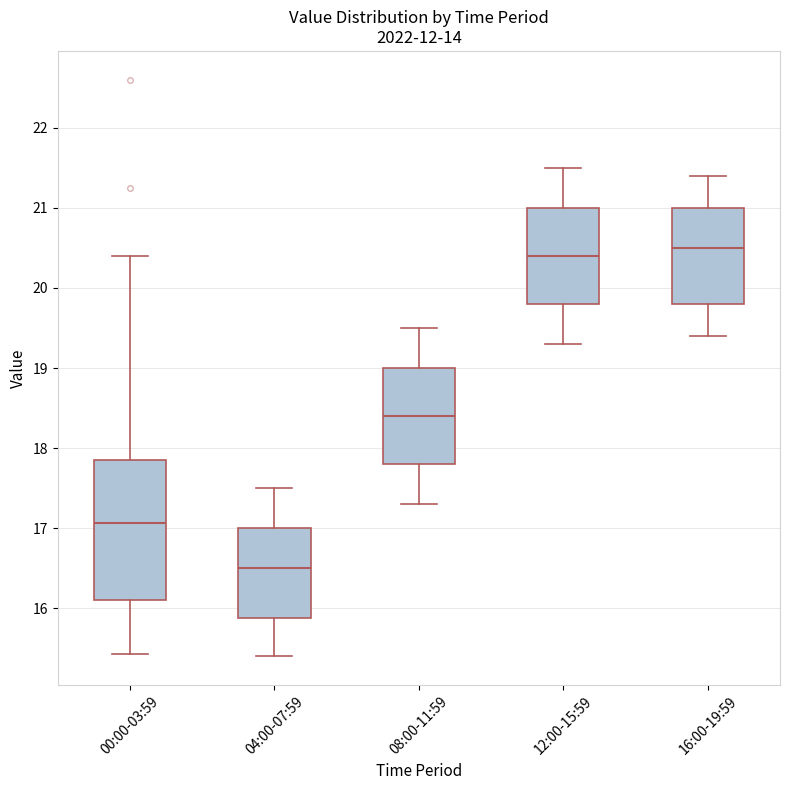

Reading left to right, transcribe this box plot: for each box, give where its median line is, the range the box spans, and where its two whiskers end, as read against the y-axis. The values are not printed on the chart, so give them approximately, as read against the axis.

00:00-03:59: median 17.1, box 16.1 to 17.9, whiskers 15.4 to 20.4
04:00-07:59: median 16.5, box 15.9 to 17.0, whiskers 15.4 to 17.5
08:00-11:59: median 18.4, box 17.8 to 19.0, whiskers 17.3 to 19.5
12:00-15:59: median 20.4, box 19.8 to 21.0, whiskers 19.3 to 21.5
16:00-19:59: median 20.5, box 19.8 to 21.0, whiskers 19.4 to 21.4